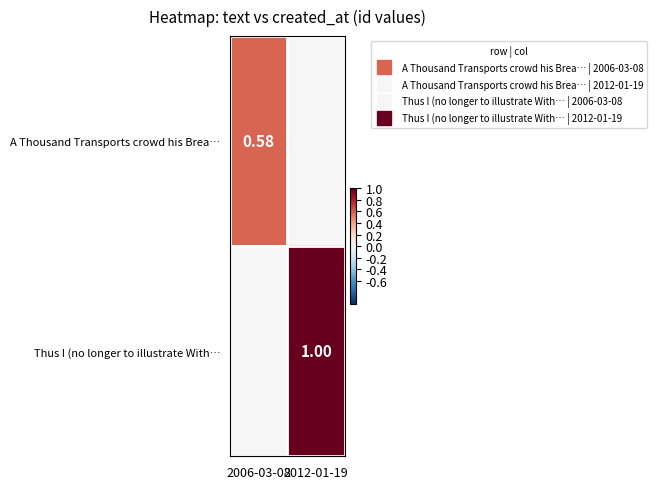

How many categories are shown in the chart?

2